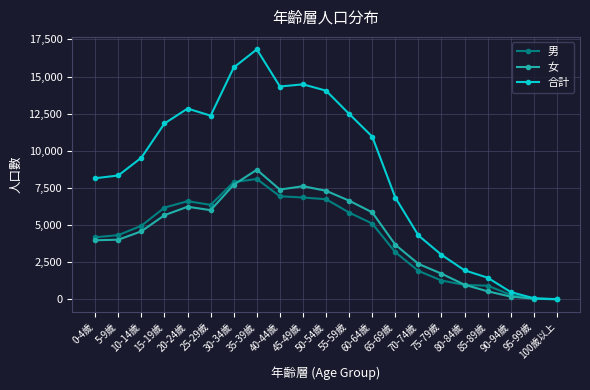

The value of 女 at 15-19歲 is 2337. True or false?

False